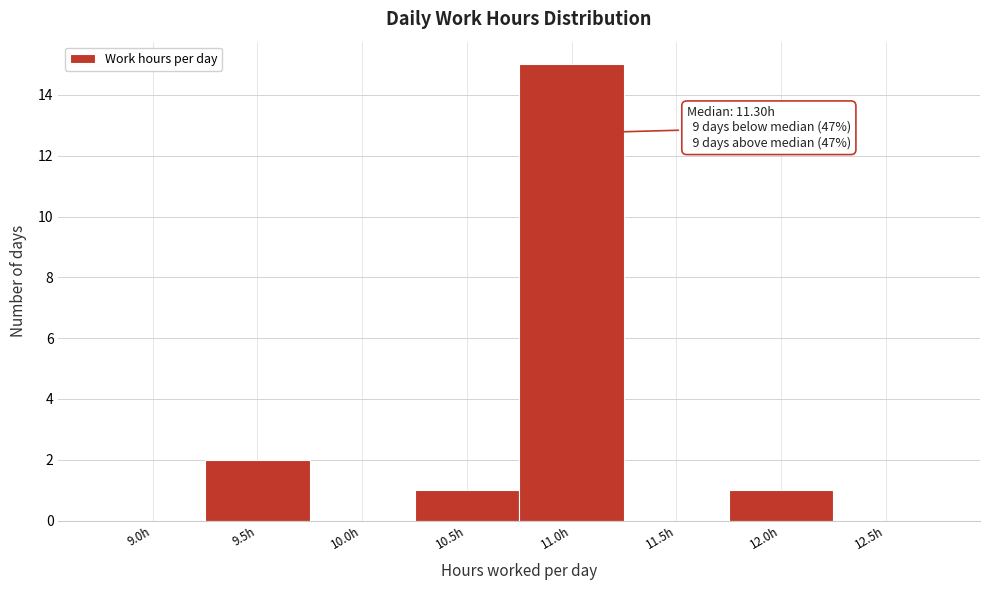

Reading left to right, list all the values displayed in this chart.

9.0h=0	9.5h=2	10.0h=0	10.5h=1	11.0h=15	11.5h=0	12.0h=1	12.5h=0